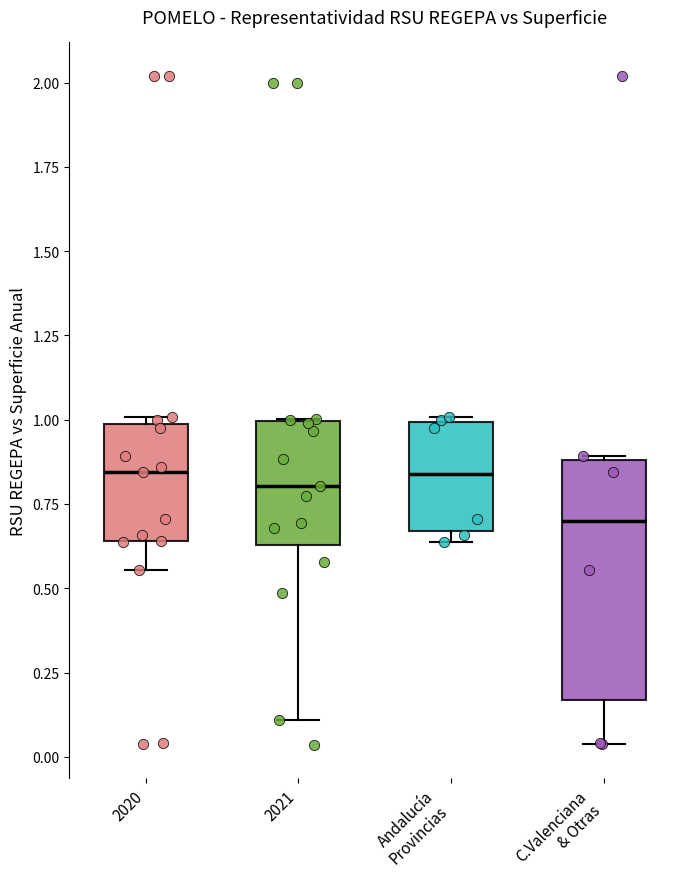

Where is the lower edge of the box for C.Valenciana & Otras on the y-axis? The values are not printed on the chart, so give them approximately, as read against the axis.

0.15